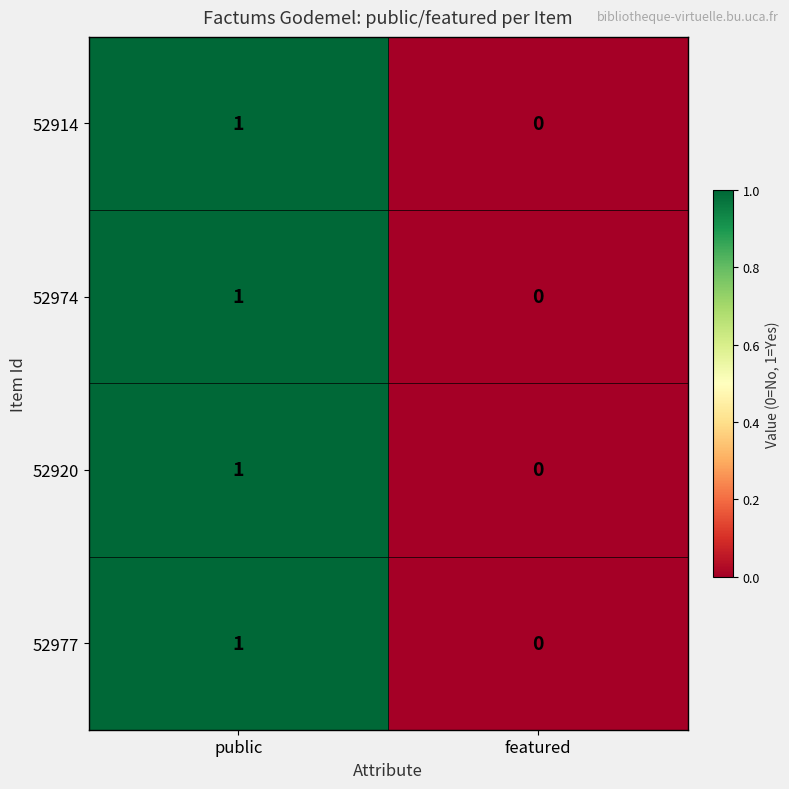

The value of 52977 at featured is 0. True or false?

True